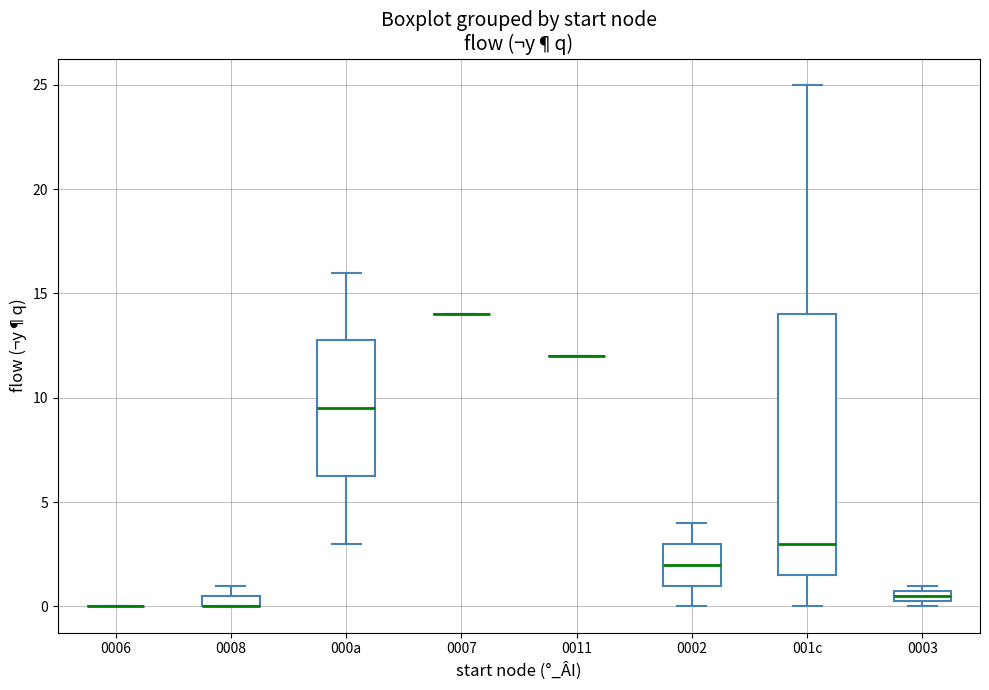

Which box is the tallest, from its lower edge to its upper edge?

001c